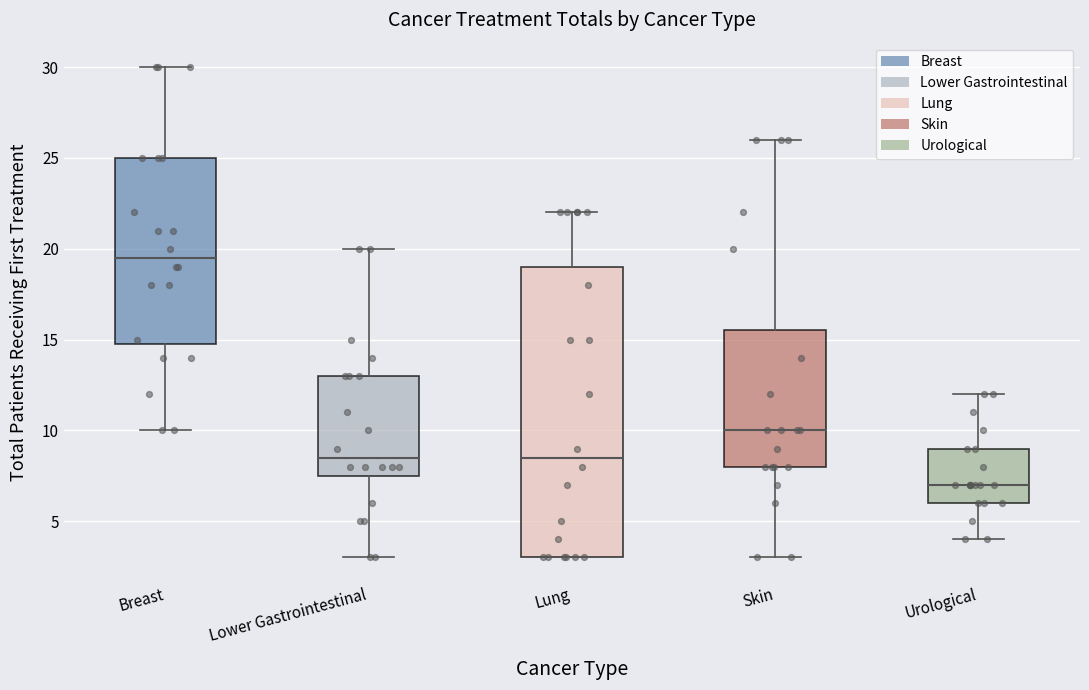

Reading left to right, read every box against the y-axis: the position of its median line, the range the box covers, and the ends of its whiskers. The values are not printed on the chart, so give them approximately, as read against the axis.

Breast: median 19.5, box 15.0 to 25.0, whiskers 10.0 to 30.0
Lower Gastrointestinal: median 8.5, box 7.5 to 13.0, whiskers 3.0 to 20.0
Lung: median 8.5, box 3.0 to 19.0, whiskers 3.0 to 22.0
Skin: median 10.0, box 8.0 to 15.5, whiskers 3.0 to 26.0
Urological: median 7.0, box 6.0 to 9.0, whiskers 4.0 to 12.0